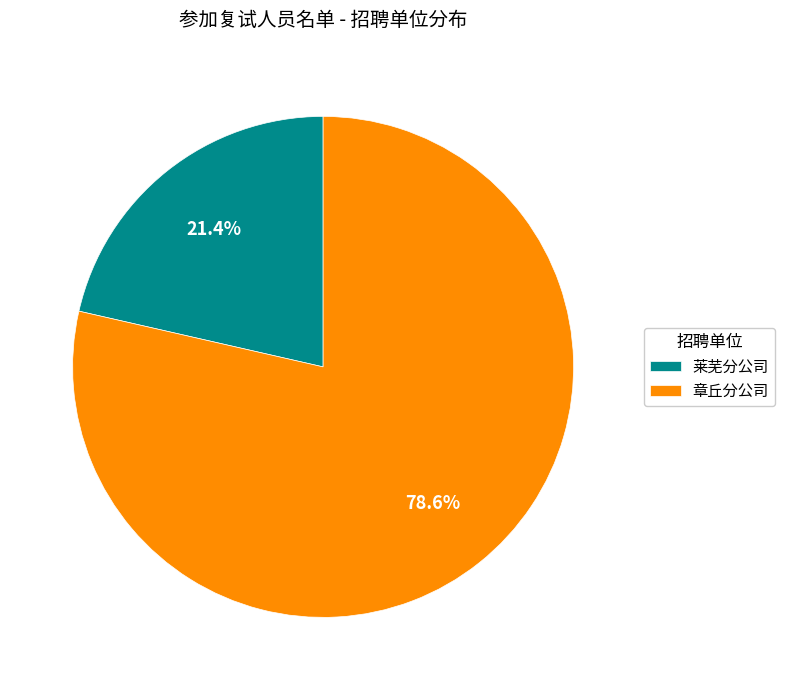

To the nearest percent, what is the combined percentage of 莱芜分公司 and 章丘分公司?

100%